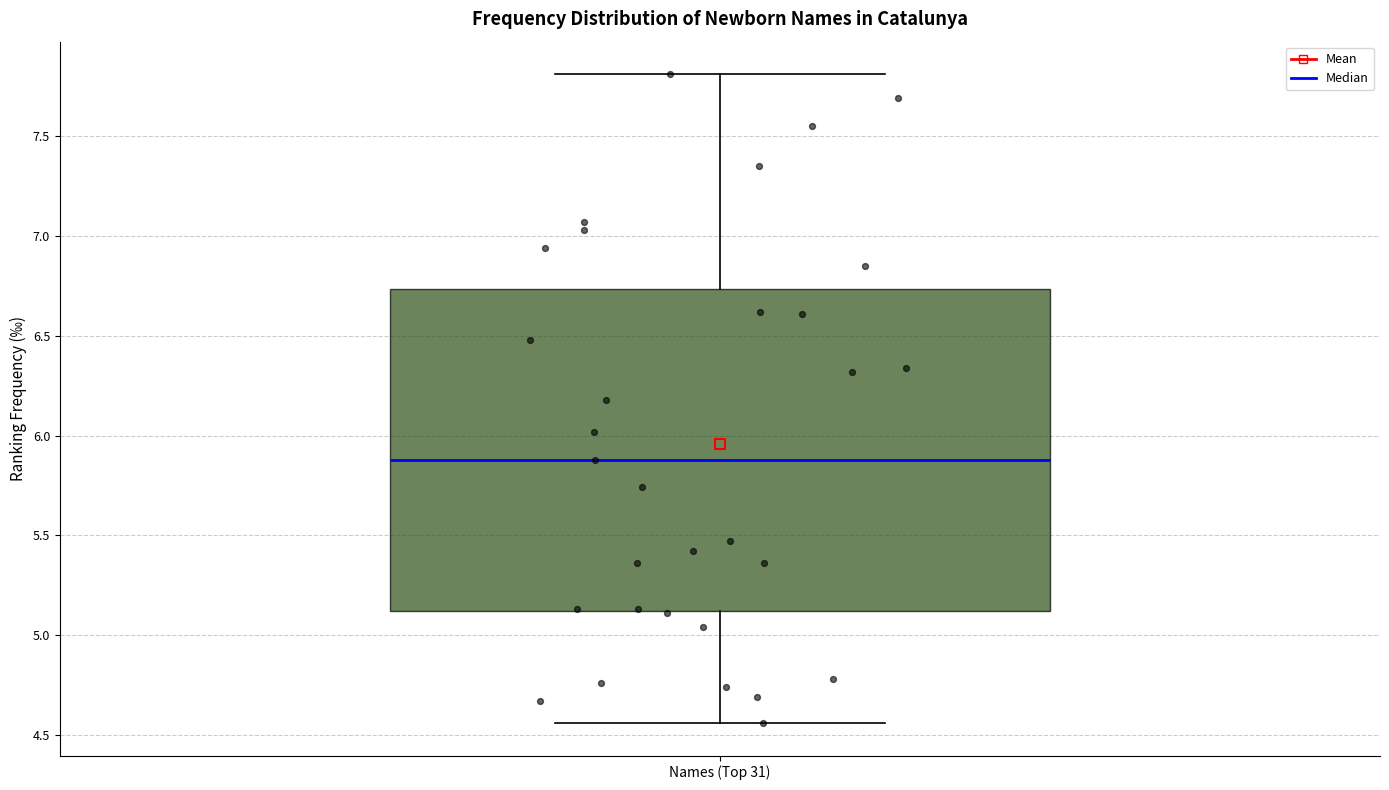

Transcribe this box plot: give where the median line is, the range the box spans, and where the two whiskers end, as read against the y-axis. The values are not printed on the chart, so give them approximately, as read against the axis.

median 5.90, box 5.10 to 6.75, whiskers 4.55 to 7.80